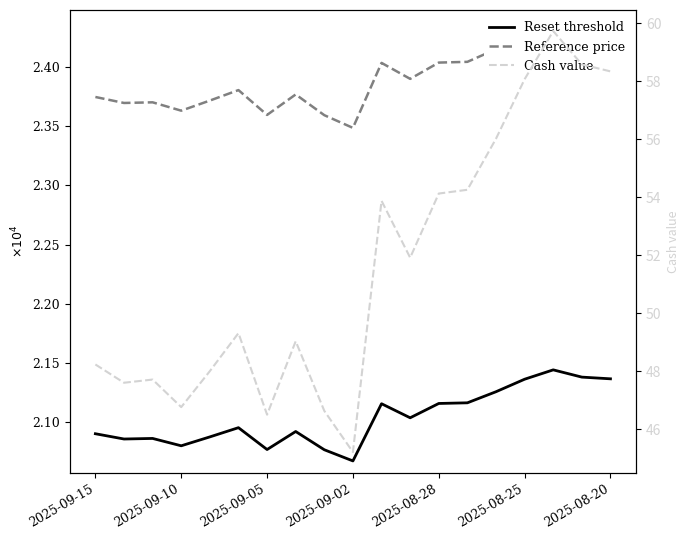

True or false: Cash value and Reference price cross at least once.

False